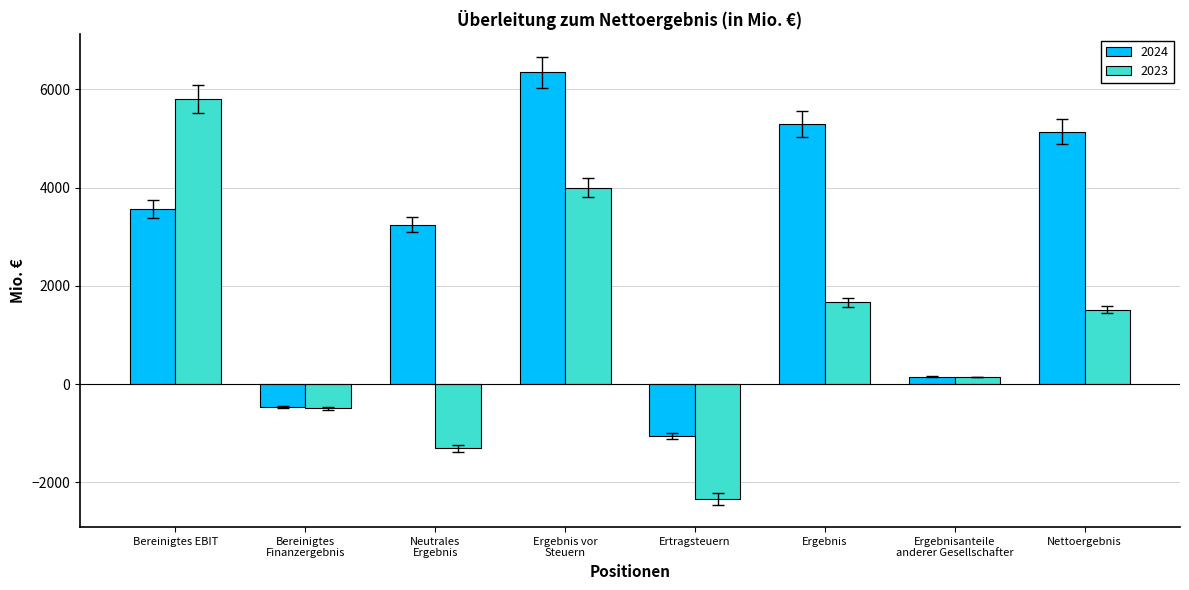

What is the average value of the 2023 series?

1123